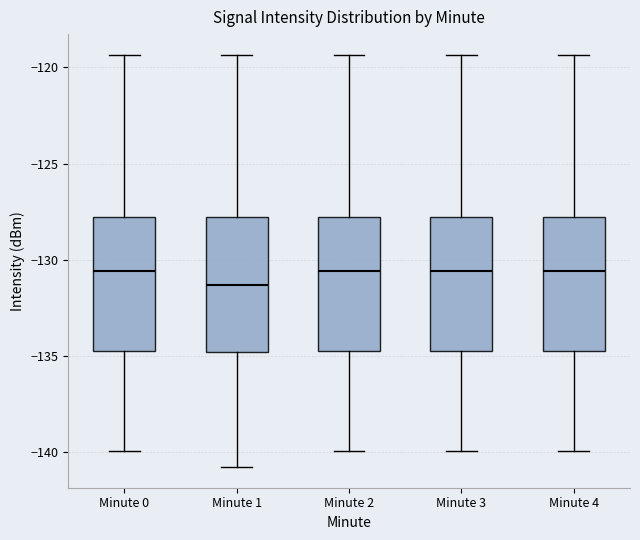

Where does the median line of the box for Minute 0 sit on the y-axis? The values are not printed on the chart, so give them approximately, as read against the axis.

-130.5